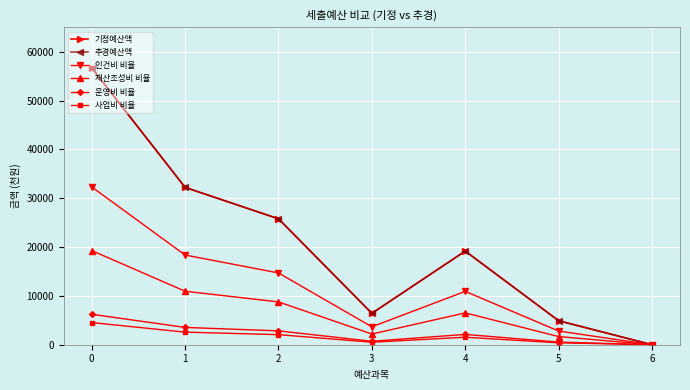

Reading left to right, what are all the values shown in this chart?

기정예산액: 0=56695.0	1=32221.0	2=25789.0	3=6432.0	4=19176.0	5=4914.0	6=0.0
추경예산액: 0=56695.0	1=32221.0	2=25789.0	3=6432.0	4=19176.0	5=4914.0	6=0.0
인건비 비율: 0=32316.1	1=18366.0	2=14699.7	3=3666.2	4=10930.3	5=2801.0	6=0.0
재산조성비 비율: 0=19276.3	1=10955.1	2=8768.3	3=2186.9	4=6519.8	5=1670.8	6=0.0
운영비 비율: 0=6236.4	1=3544.3	2=2836.8	3=707.5	4=2109.4	5=540.5	6=0.0
사업비 비율: 0=4535.6	1=2577.7	2=2063.1	3=514.6	4=1534.1	5=393.1	6=0.0